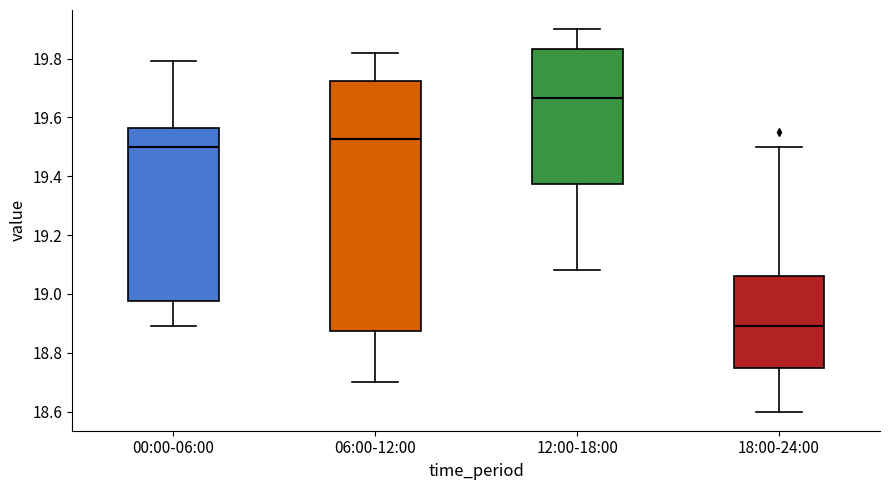

Reading left to right, read every box against the y-axis: the position of its median line, the range the box covers, and the ends of its whiskers. The values are not printed on the chart, so give them approximately, as read against the axis.

00:00-06:00: median 19.50, box 18.98 to 19.56, whiskers 18.90 to 19.80
06:00-12:00: median 19.52, box 18.88 to 19.72, whiskers 18.70 to 19.82
12:00-18:00: median 19.66, box 19.38 to 19.84, whiskers 19.08 to 19.90
18:00-24:00: median 18.90, box 18.74 to 19.06, whiskers 18.60 to 19.50